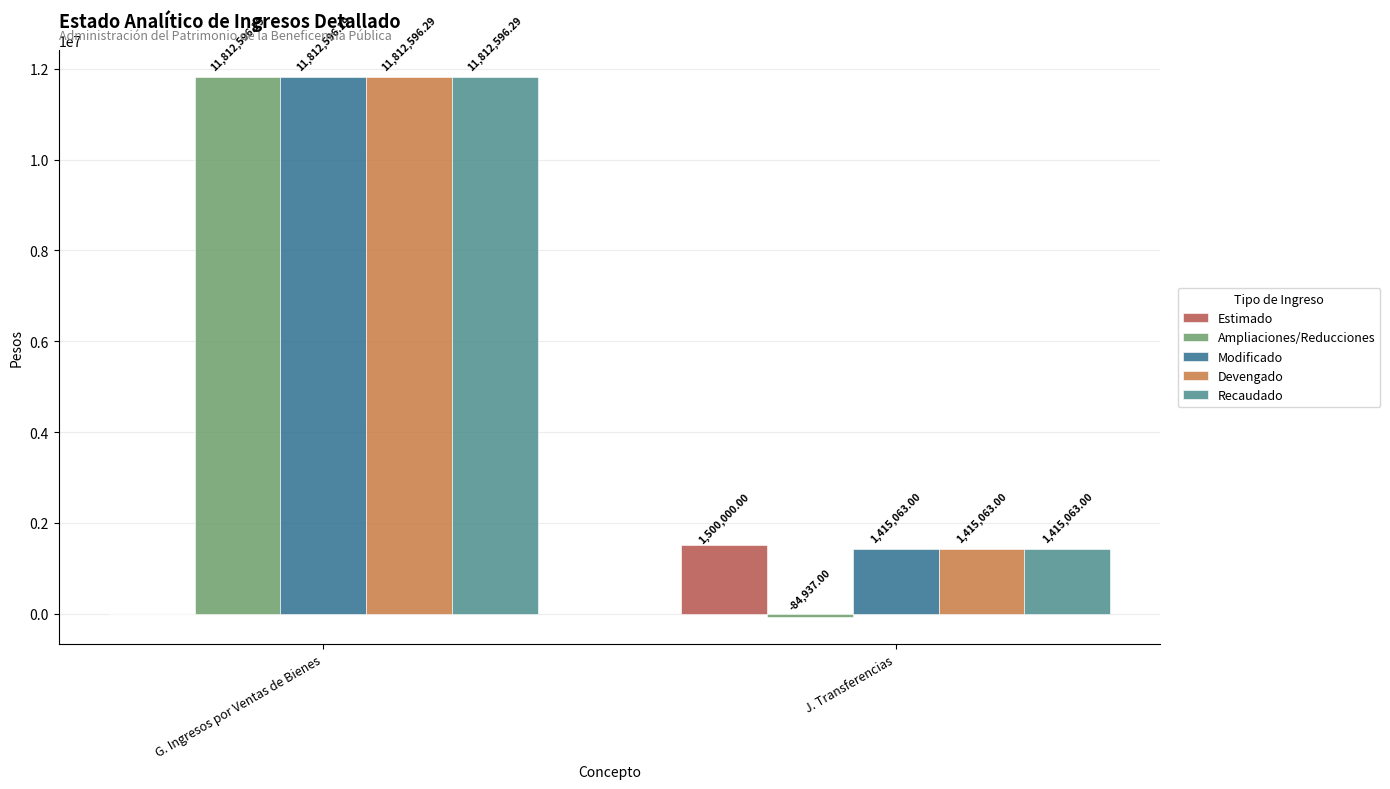

Does the chart contain stacked bars?

No